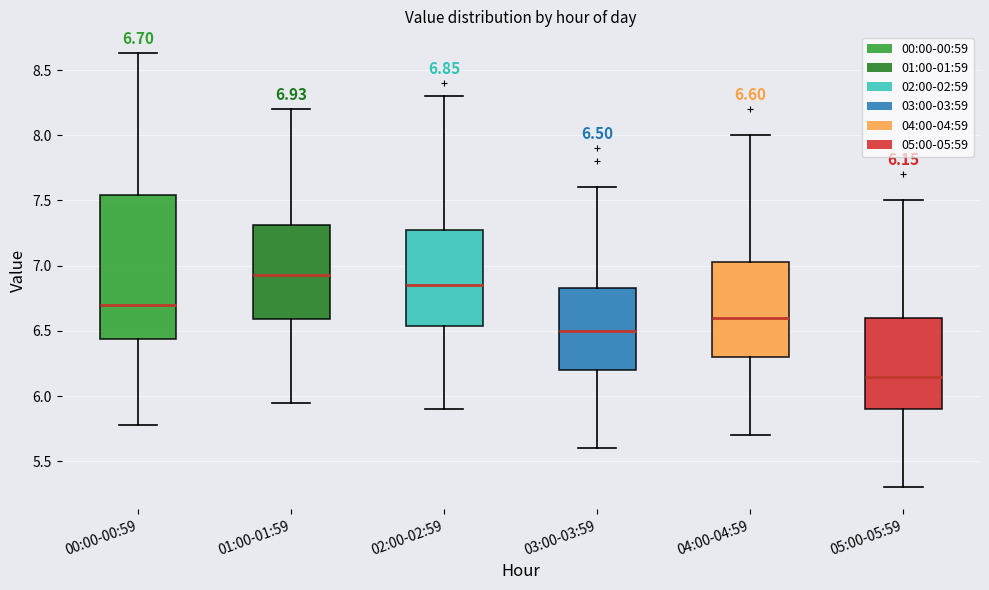

Which box has the highest median line?

01:00-01:59